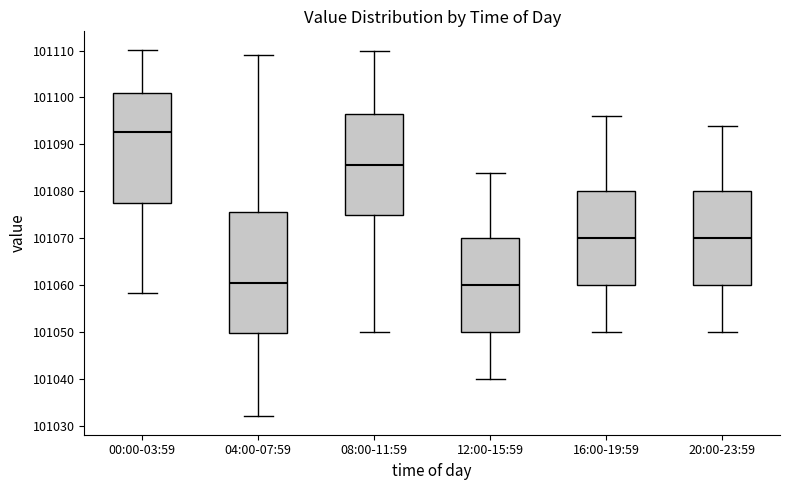

Which box is the tallest, from its lower edge to its upper edge?

04:00-07:59